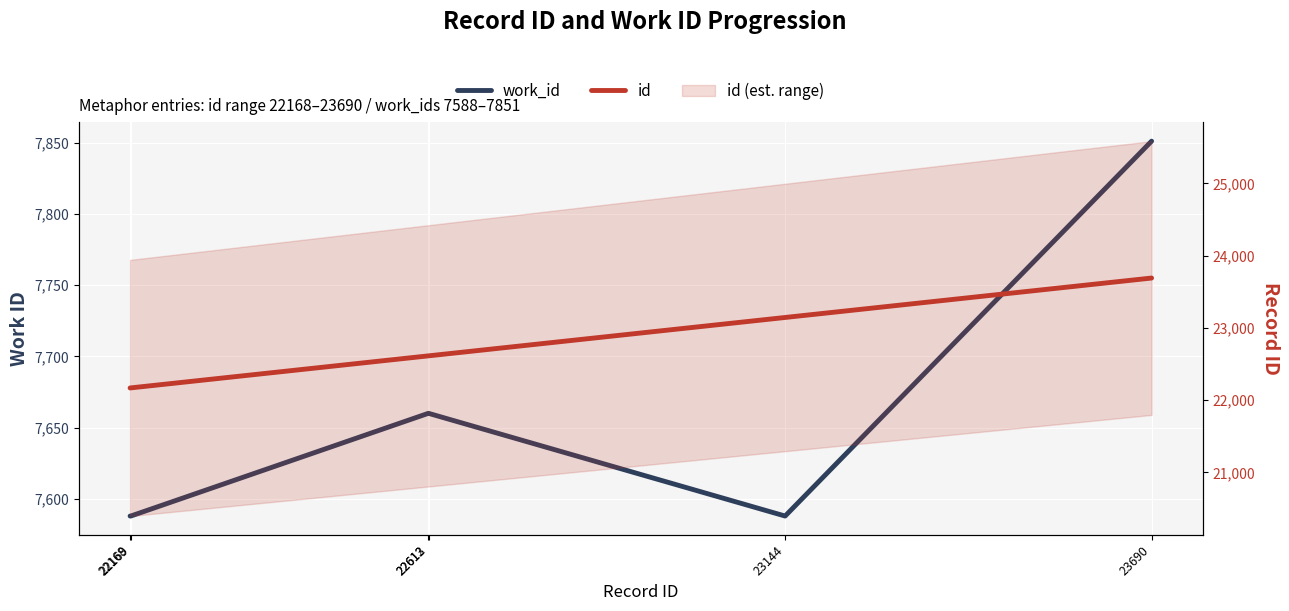

Reading left to right, transcribe all the data shown in this chart.

work_id: 7588	7588	7660	7660	7588	7851
id: 22168	22169	22612	22613	23144	23690